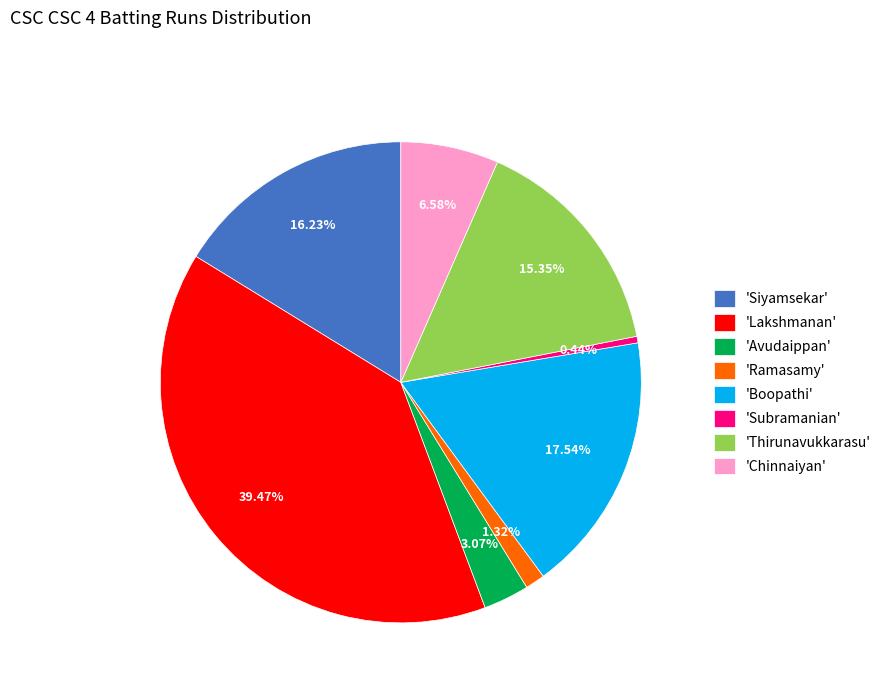

Which category has the smallest portion of the pie?

'Subramanian'